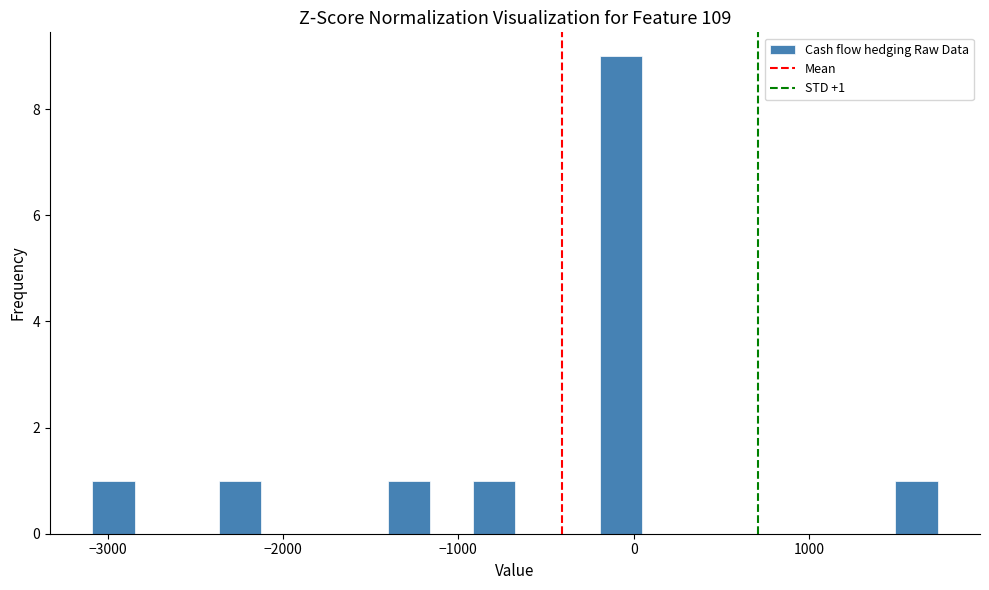

Around what value on the x-axis is the tallest bar? Give the approximate position of its centre, as read against the axis.

-100